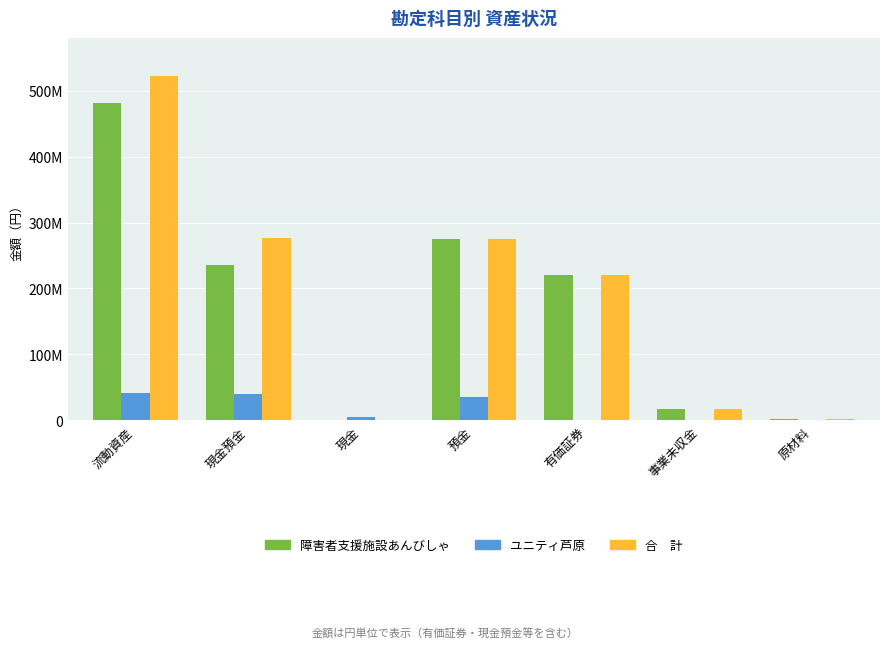

Are the bars horizontal?

No